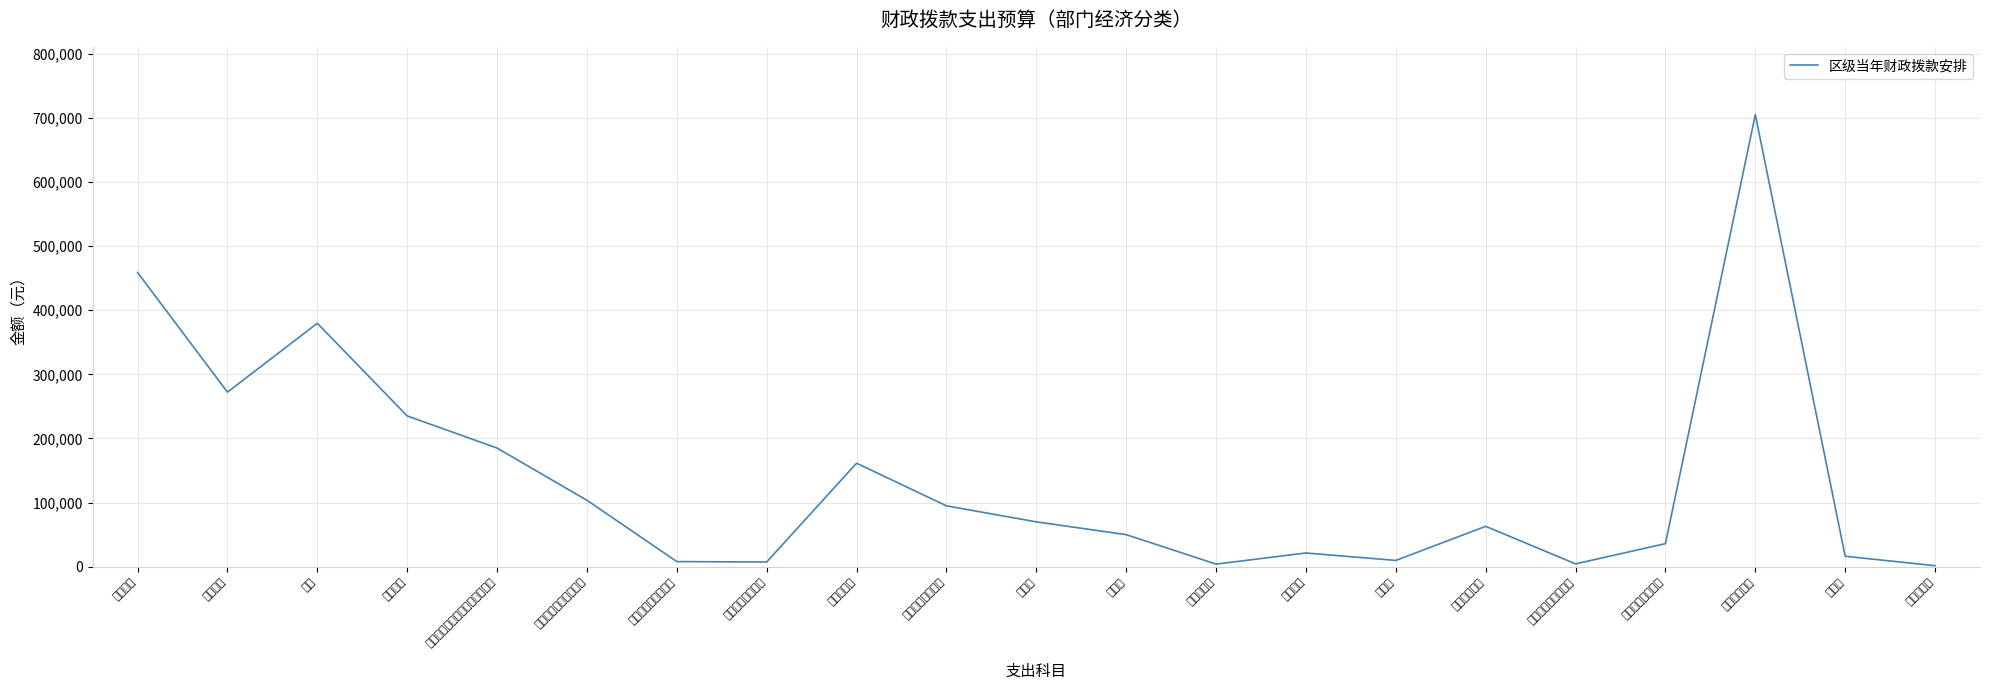

Which category has the highest value across all series?

土地开发支出